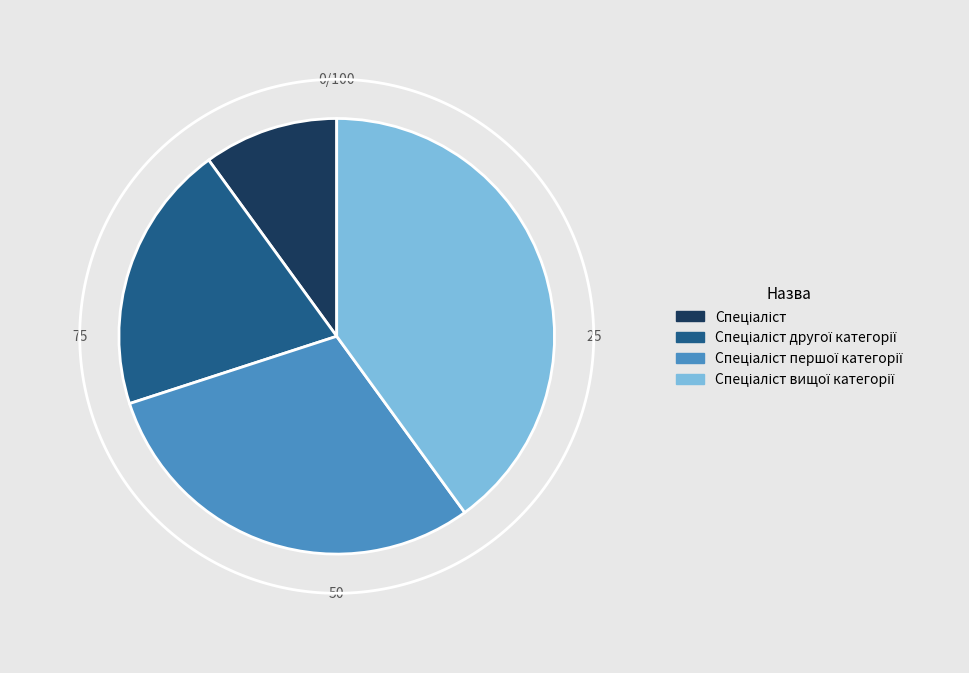

What is the ratio of the value at Спеціаліст to the value at Спеціаліст першої категорії?

0.3